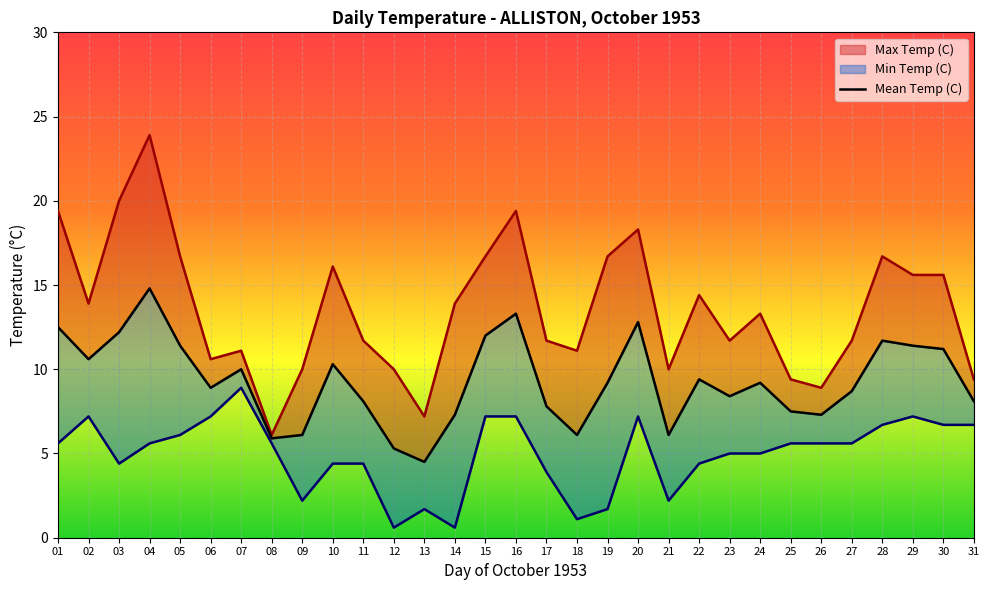

True or false: Max Temp (C) and Mean Temp (C) intersect in this chart.

False